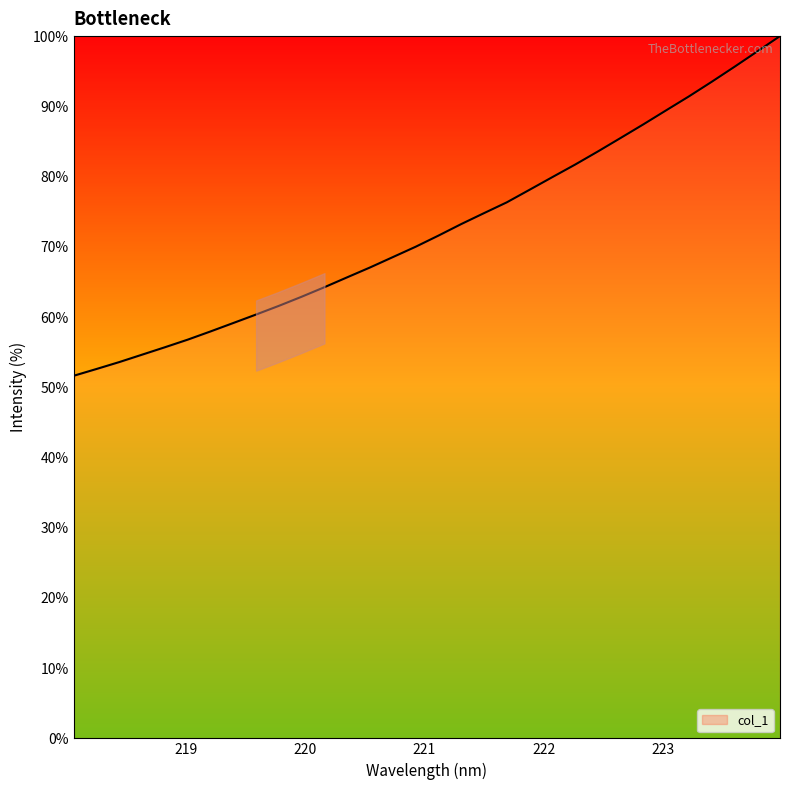

What is the maximum value shown in the chart?

100.0